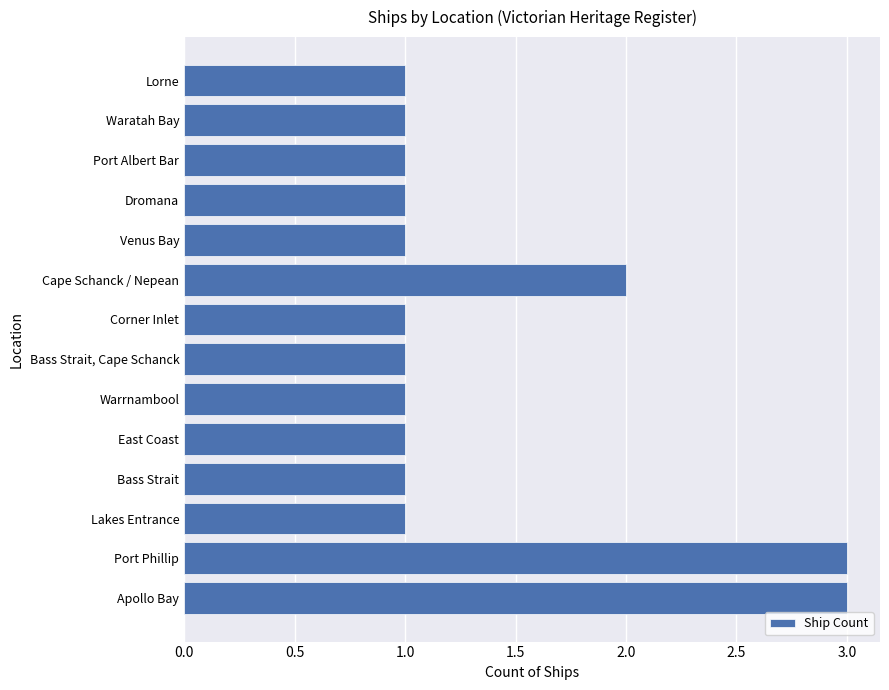

Which has a higher value, Bass Strait, Cape Schanck or Port Phillip?

Port Phillip